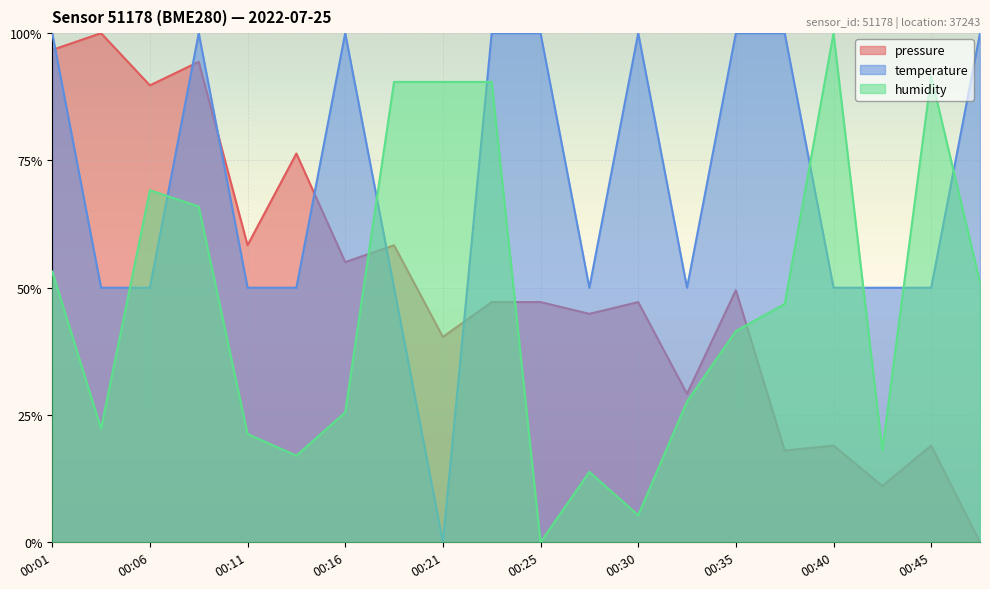

What are all the series names shown in the legend?

pressure, temperature, humidity